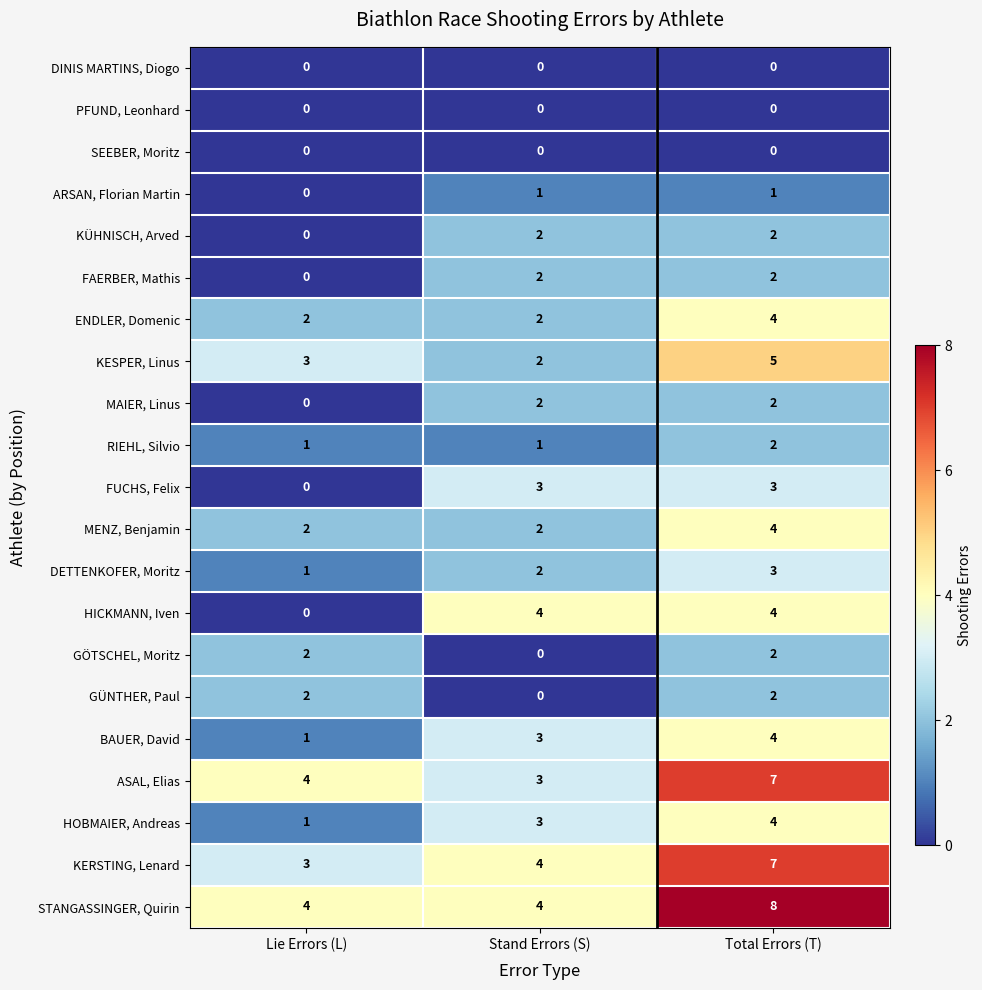

Is it true that FAERBER, Mathis equals 0 at Lie Errors (L)?

True